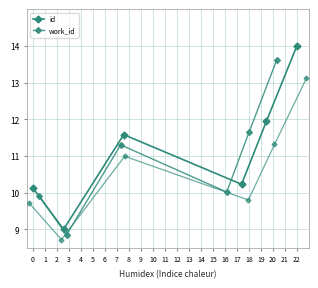

In work_id, how many points are lower than both neighbors (excluding endpoints)?

2